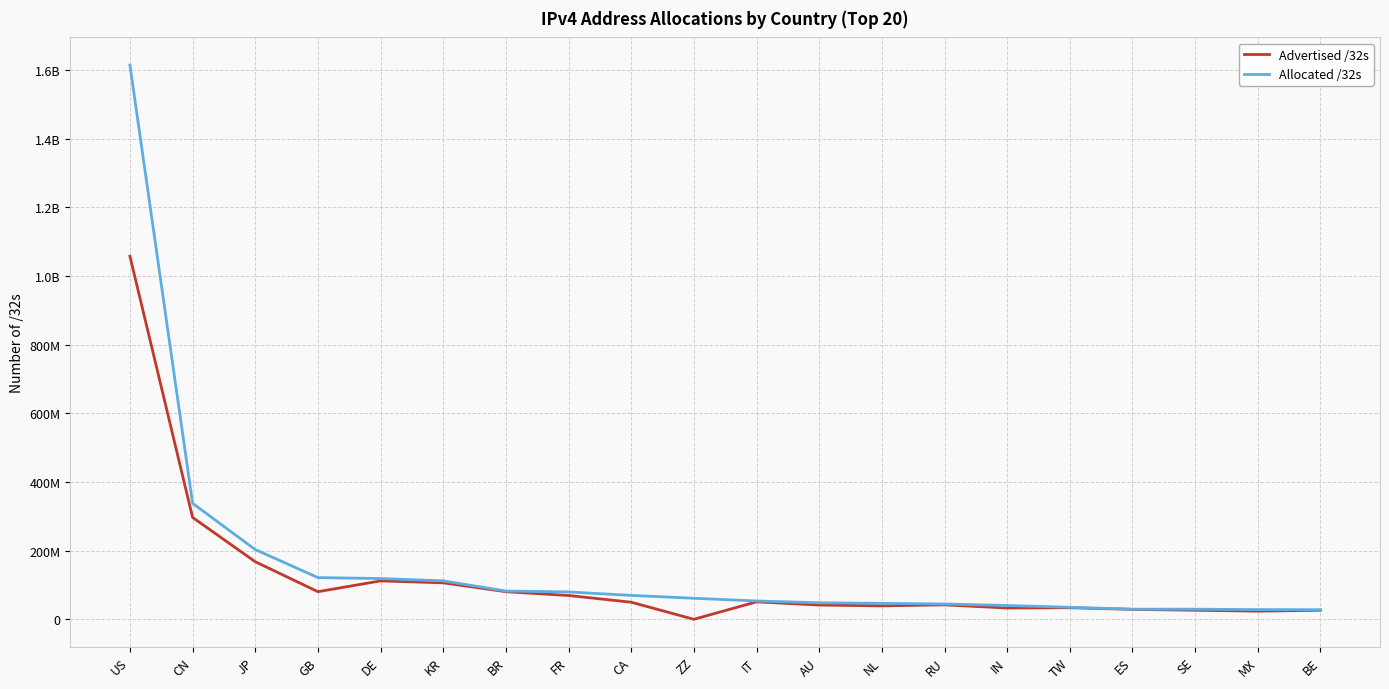

Read the Advertised /32s value at GB.

80927616